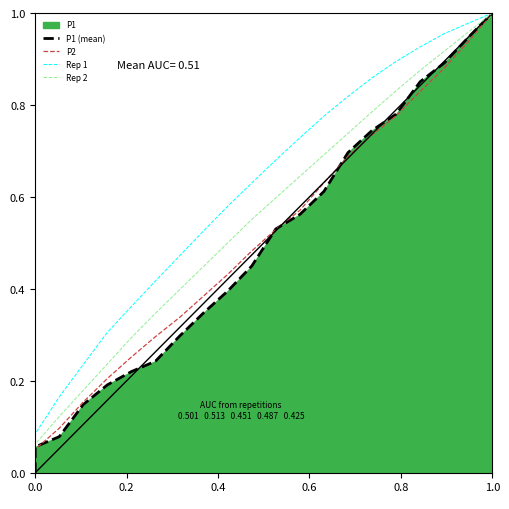

How many data points does each series have?

22